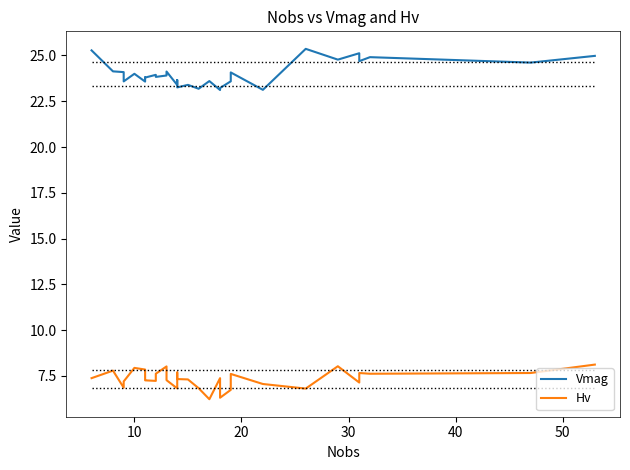

List the series in order of their peak value, lowest first.

Hv, Vmag